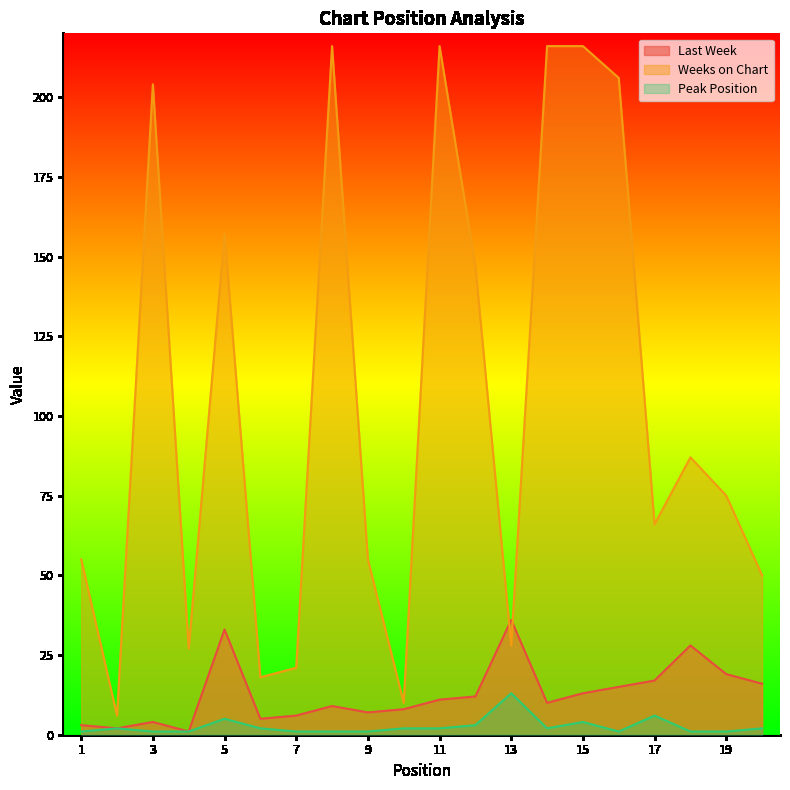

What are all the series names shown in the legend?

Last Week, Weeks on Chart, Peak Position